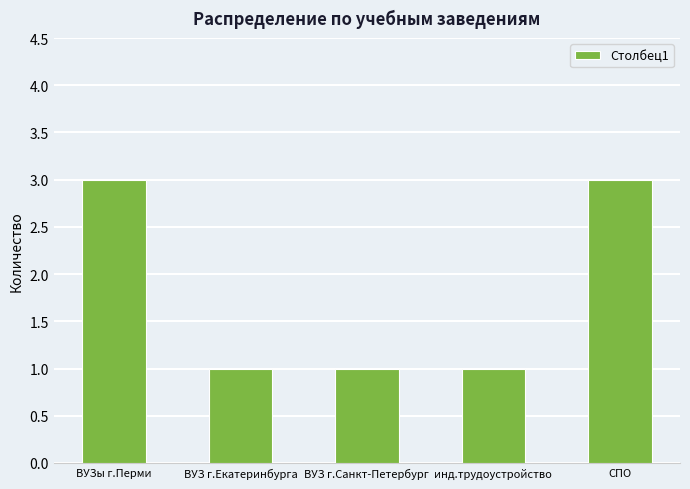

Reading right to left, what are all the values shown in this chart?

3	1	1	1	3